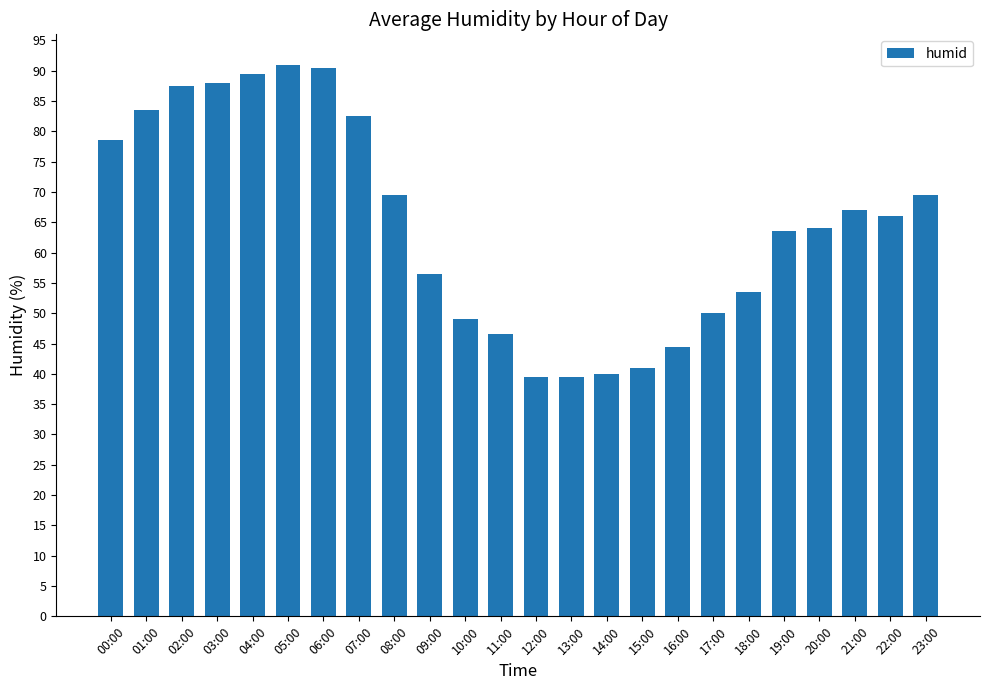

Reading left to right, what are all the values shown in this chart?

00:00=78.5	01:00=83.5	02:00=87.5	03:00=88.0	04:00=89.5	05:00=91.0	06:00=90.5	07:00=82.5	08:00=69.5	09:00=56.5	10:00=49.0	11:00=46.5	12:00=39.5	13:00=39.5	14:00=40.0	15:00=41.0	16:00=44.5	17:00=50.0	18:00=53.5	19:00=63.5	20:00=64.0	21:00=67.0	22:00=66.0	23:00=69.5